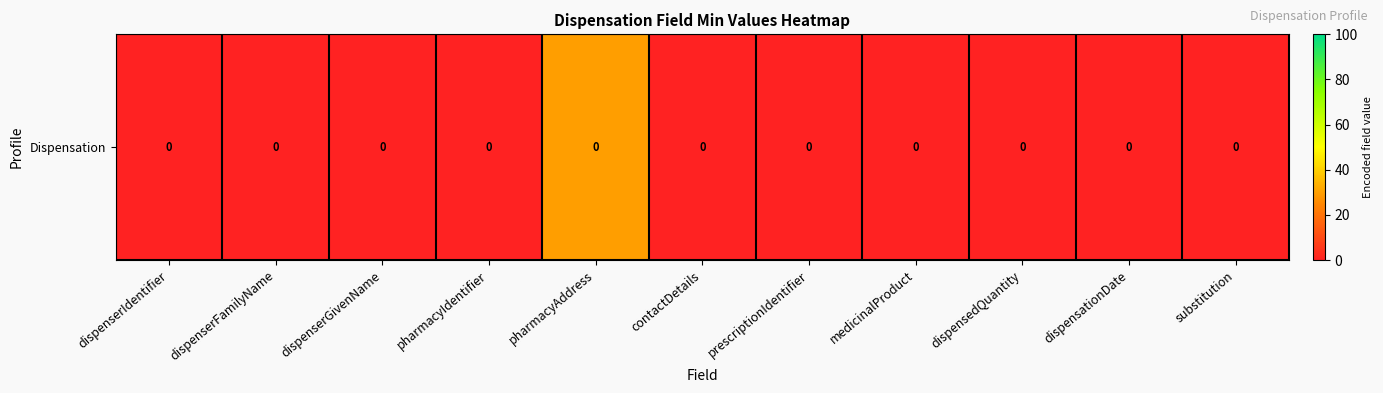

How many values are above zero?

1